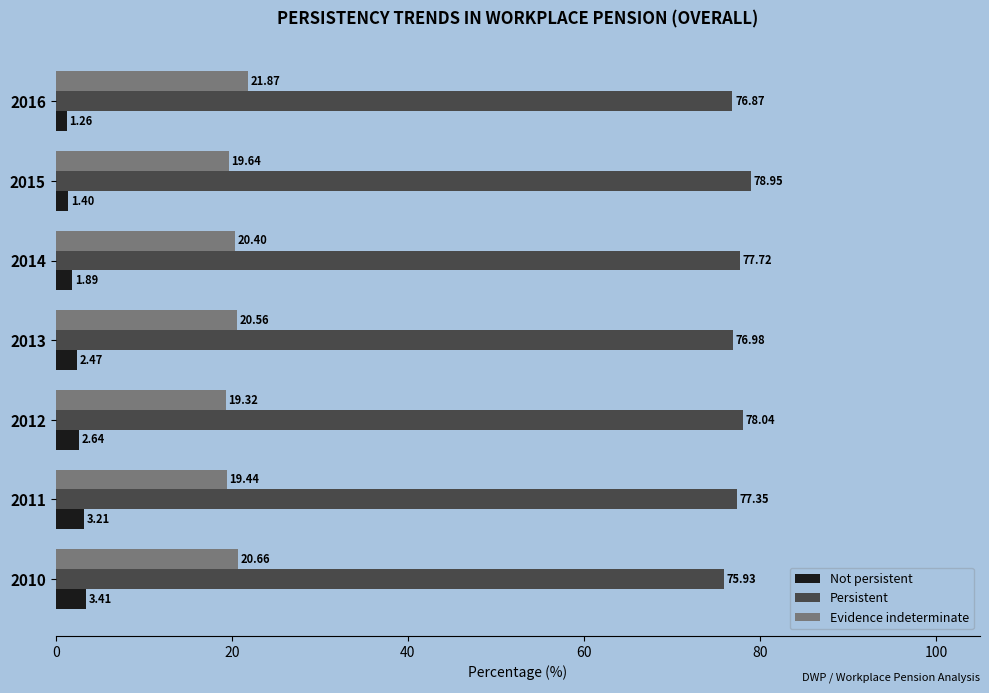

What is the sum of all Not persistent values?

16.3